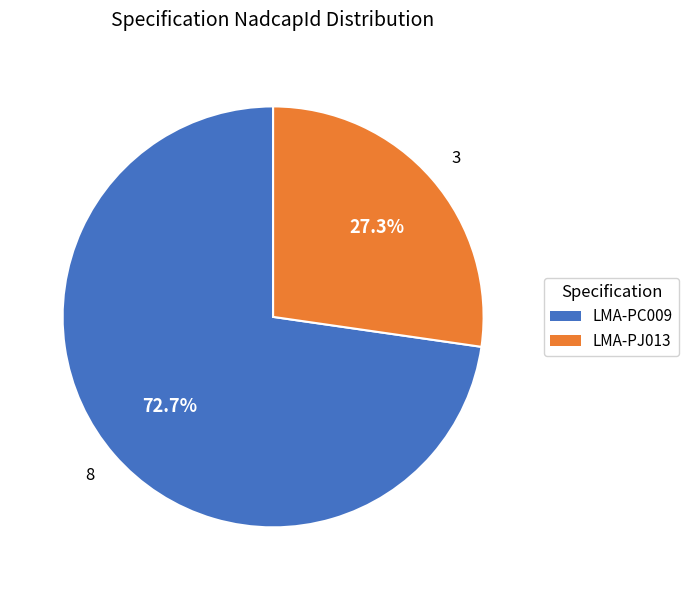

True or false: LMA-PJ013 accounts for 33% of the total.

False